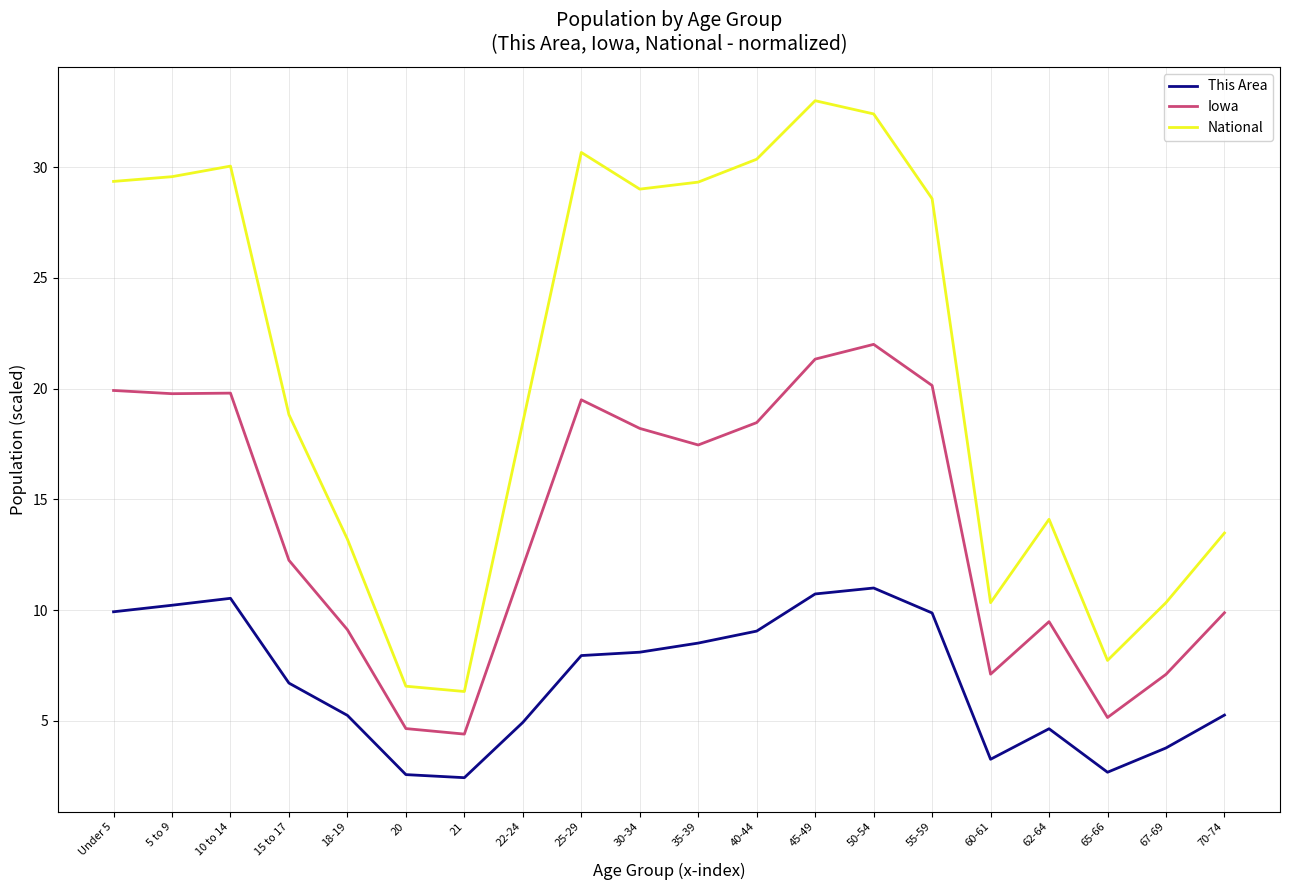

What position from the right is 50-54?

7